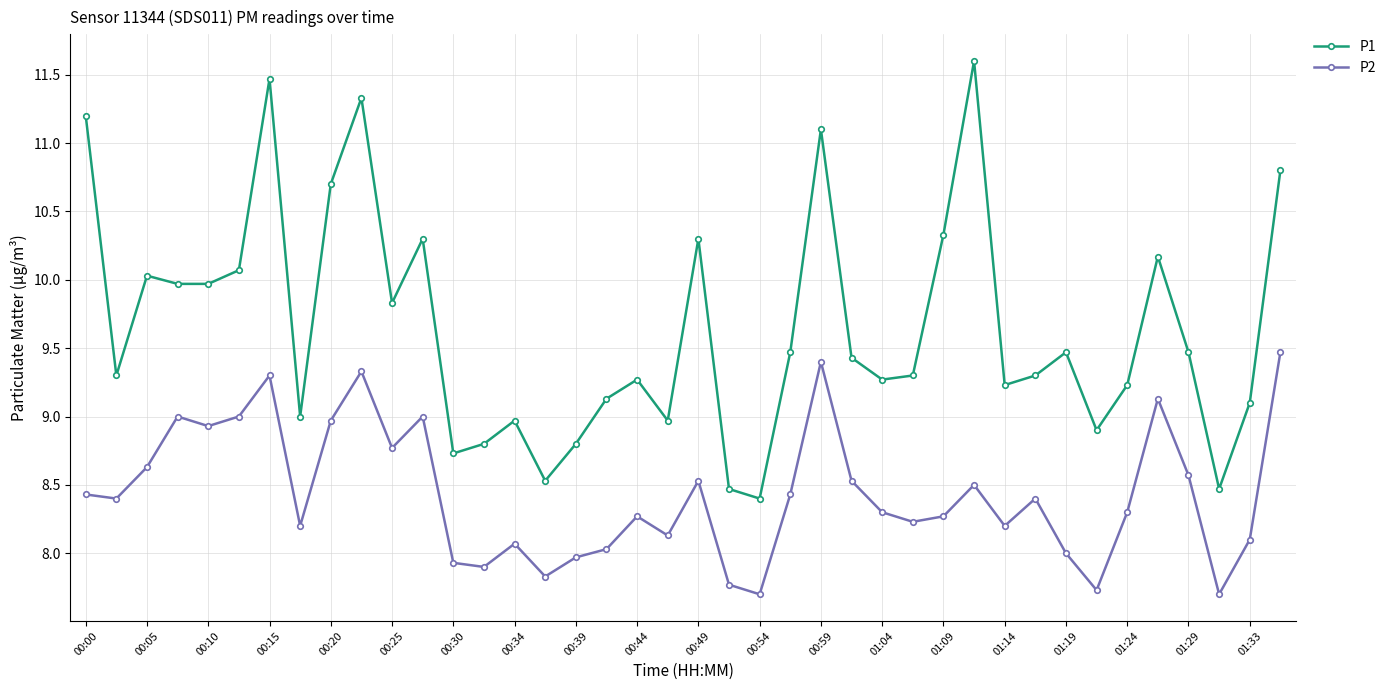

True or false: P1 and P2 cross at least once.

False